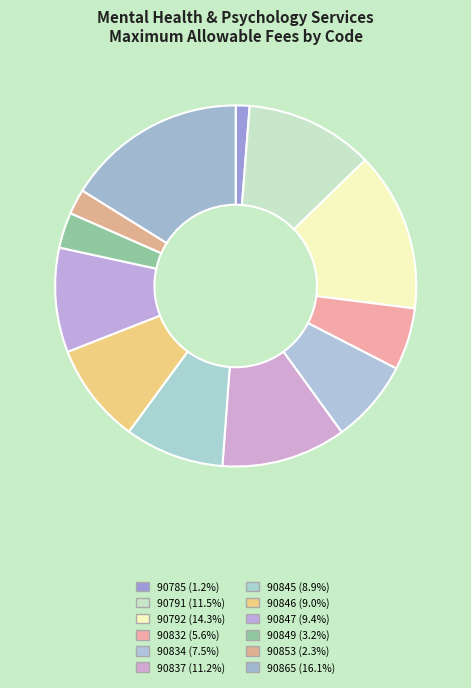

Rank the categories by value from highest to lowest.

90865, 90792, 90791, 90837, 90847, 90846, 90845, 90834, 90832, 90849, 90853, 90785